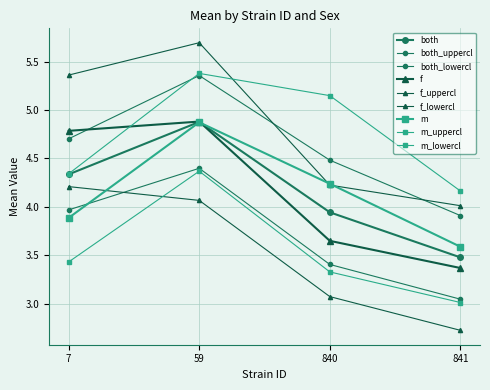

What is the average value of the both series?

4.2